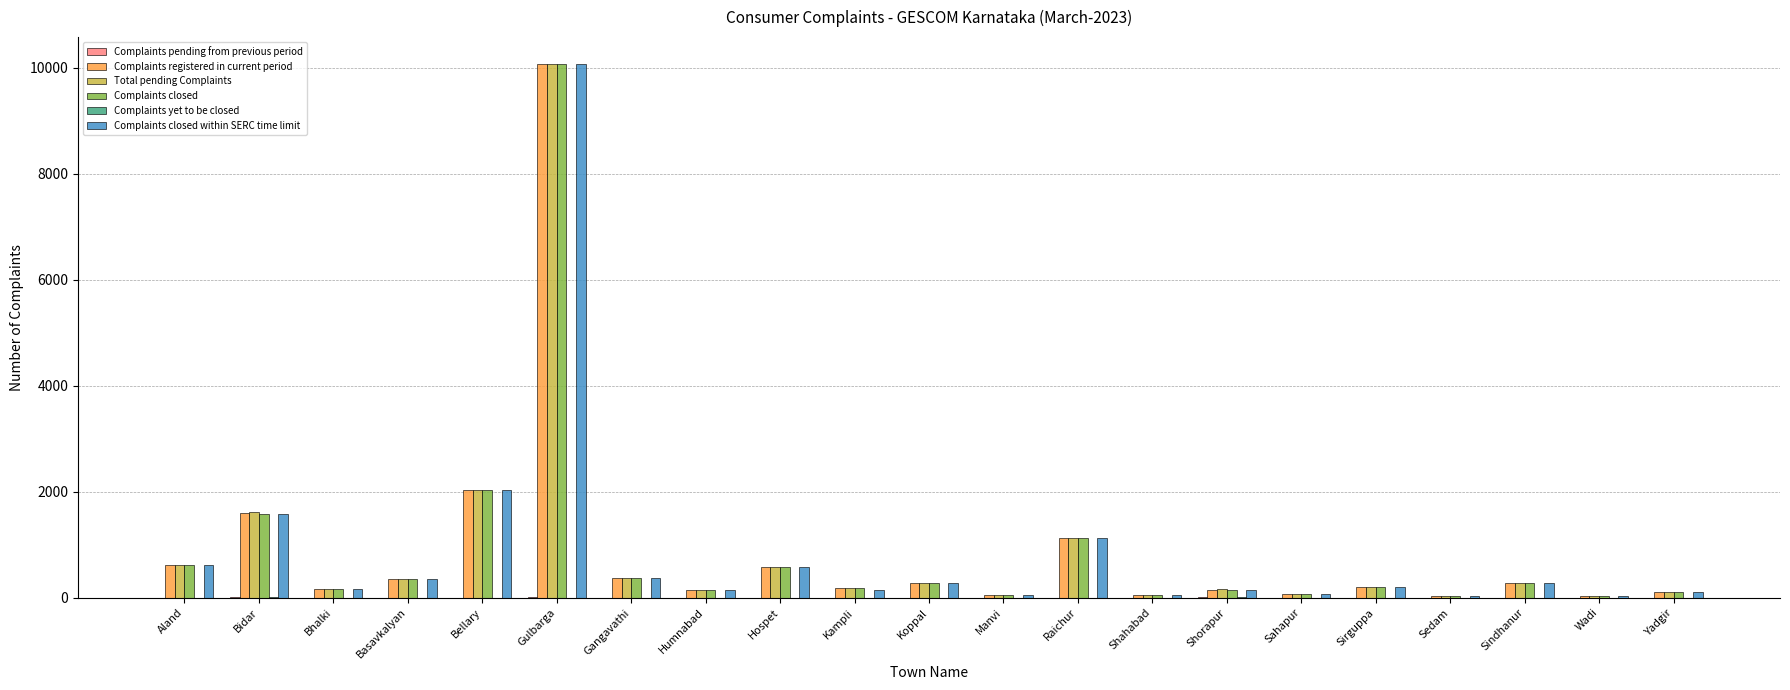

What is the total value across all series at Gangavathi?

1500